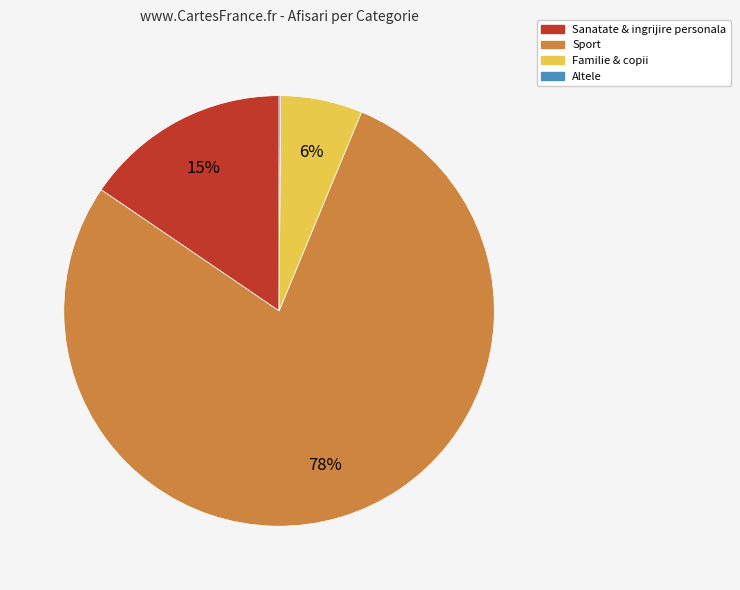

To the nearest percent, what is the average slice percentage?

25%